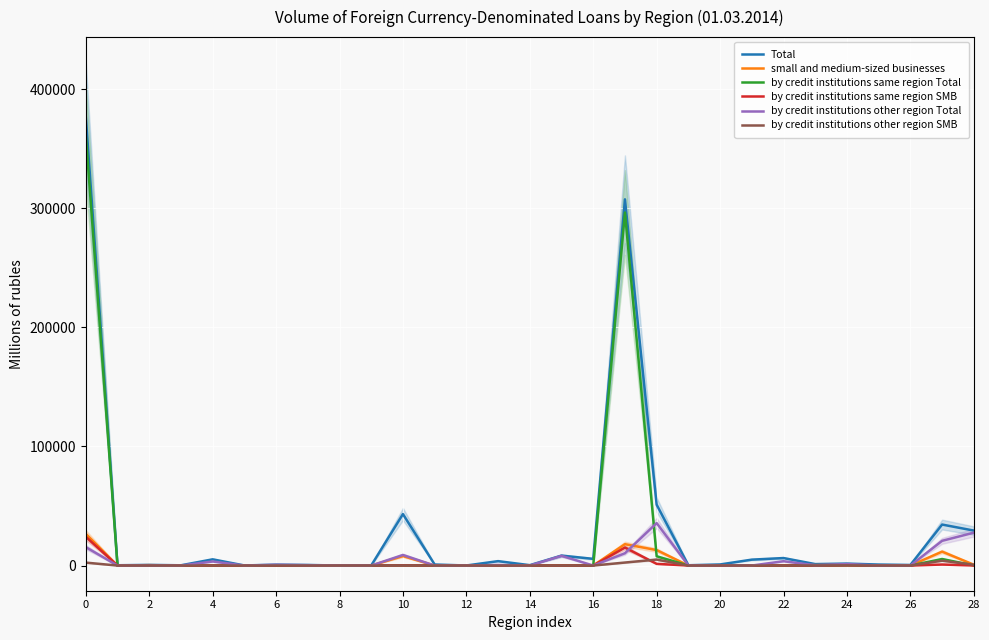

At which label is by credit institutions same region Total closest to 180817?

17